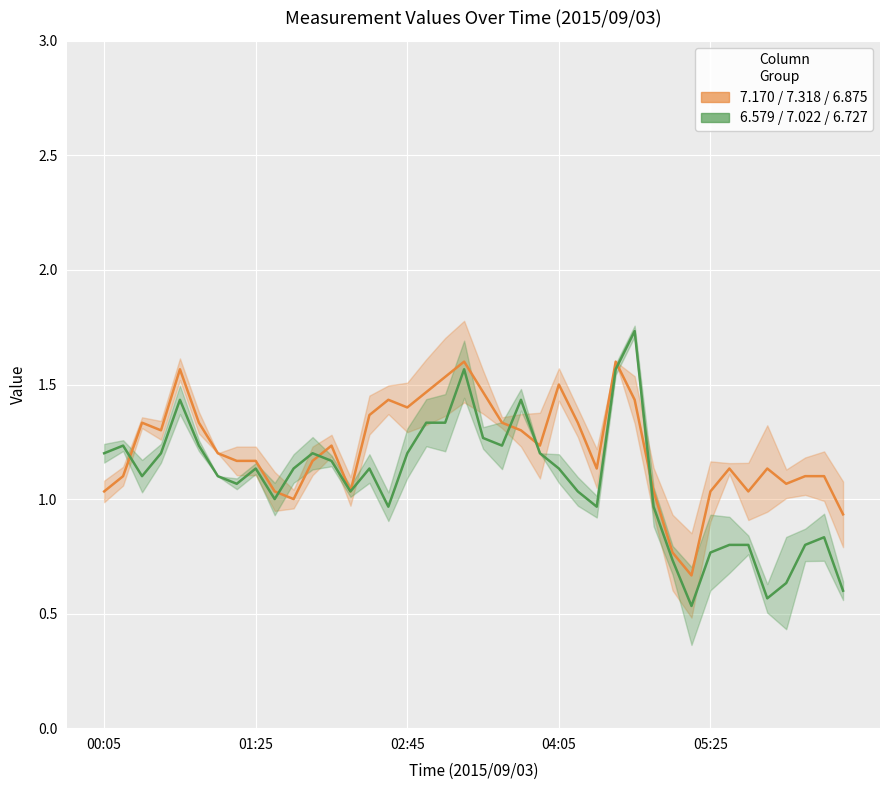

Which series changed the most between 15 and 33?

7.170 / 7.318 / 6.875 (group A)